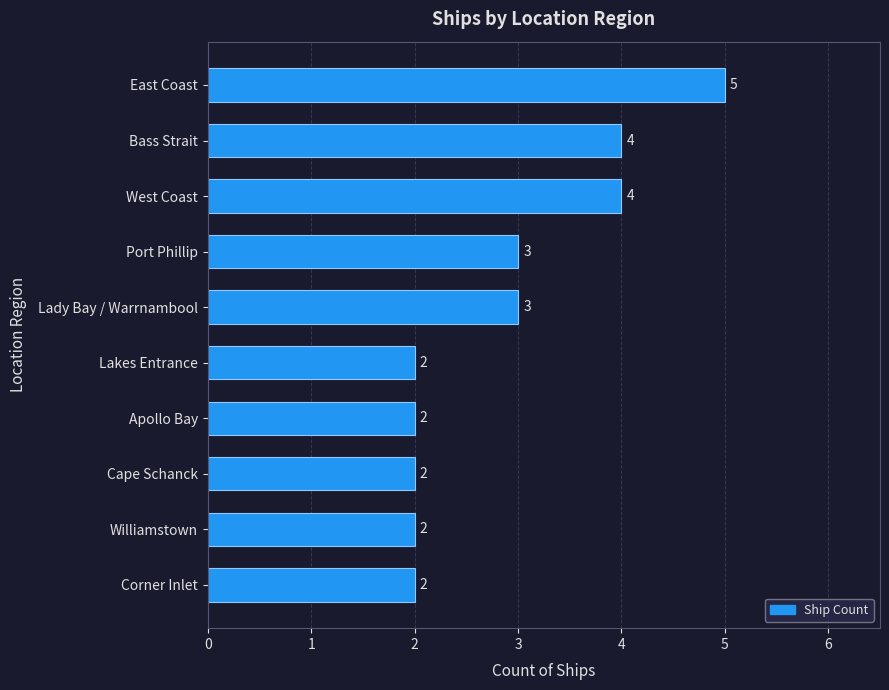

Which has a higher value, Corner Inlet or East Coast?

East Coast